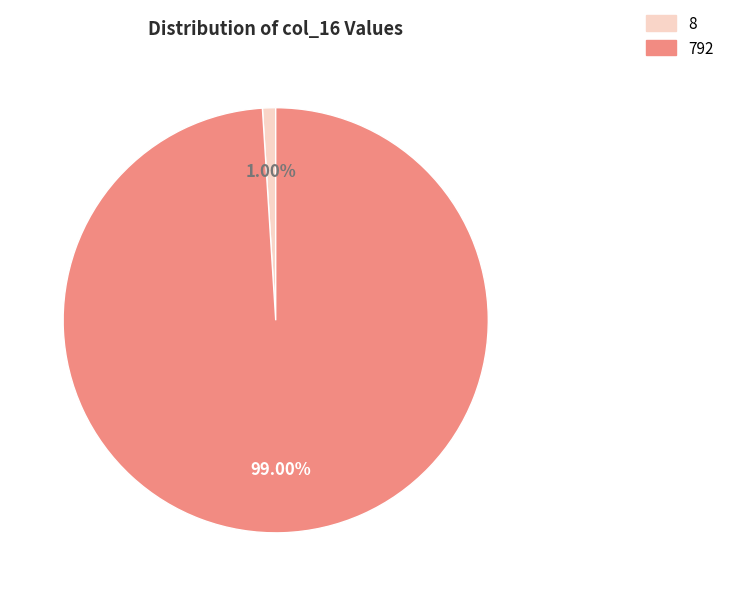

To the nearest percent, what is the difference between the largest and smallest slice percentages?

98%